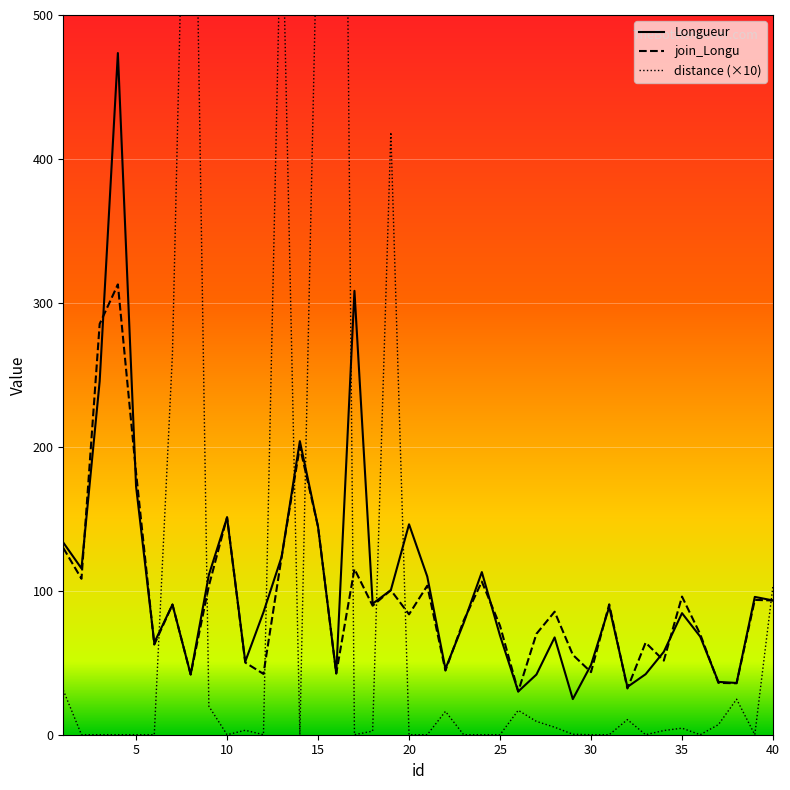

How many values in the Longueur series are below 88?

20